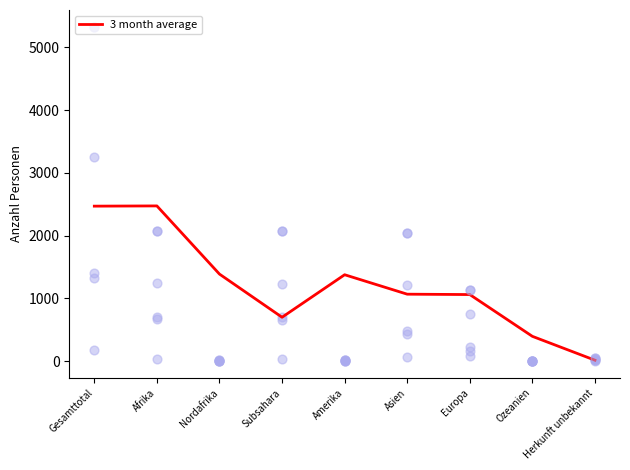

What is the ratio of the value at Afrika to the value at Nordafrika?

1.8